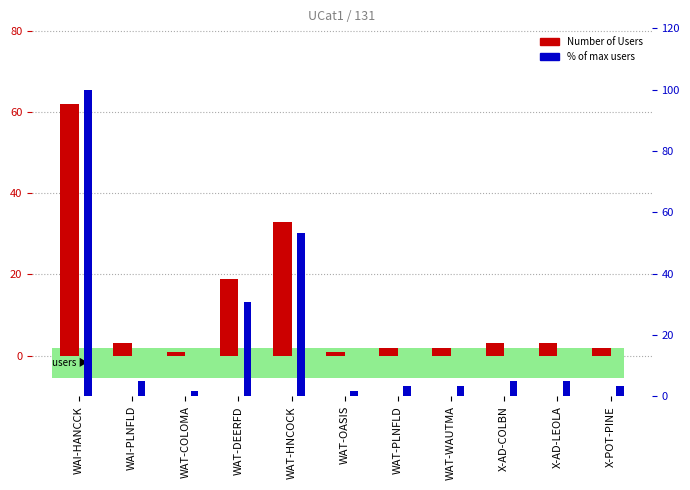

True or false: % of Total has a value of 30.6 at WAT-DEERFD.

True